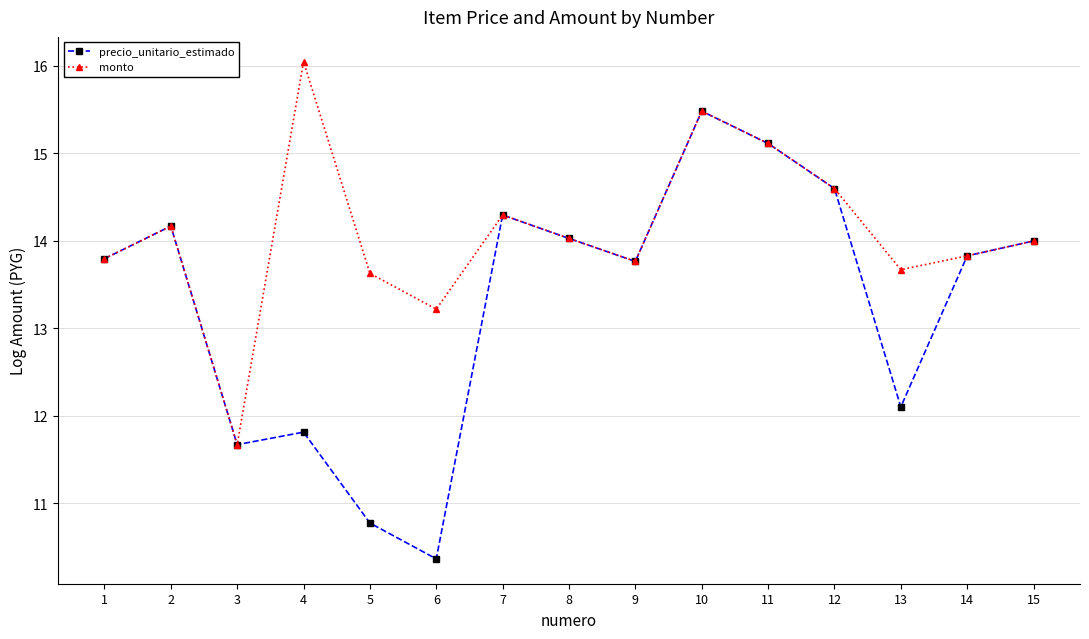

Rank the series by their average value, from highest to lowest.

monto, precio_unitario_estimado